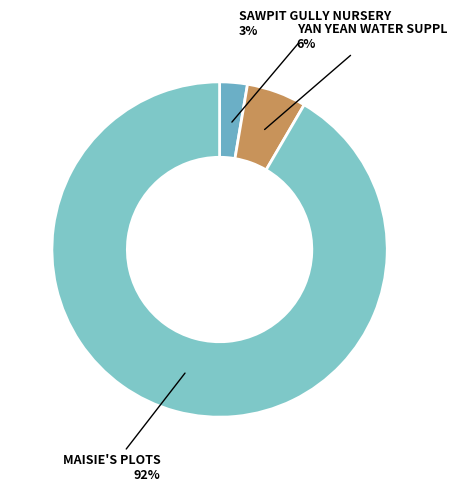

Which category accounts for the majority?

MAISIE'S PLOTS